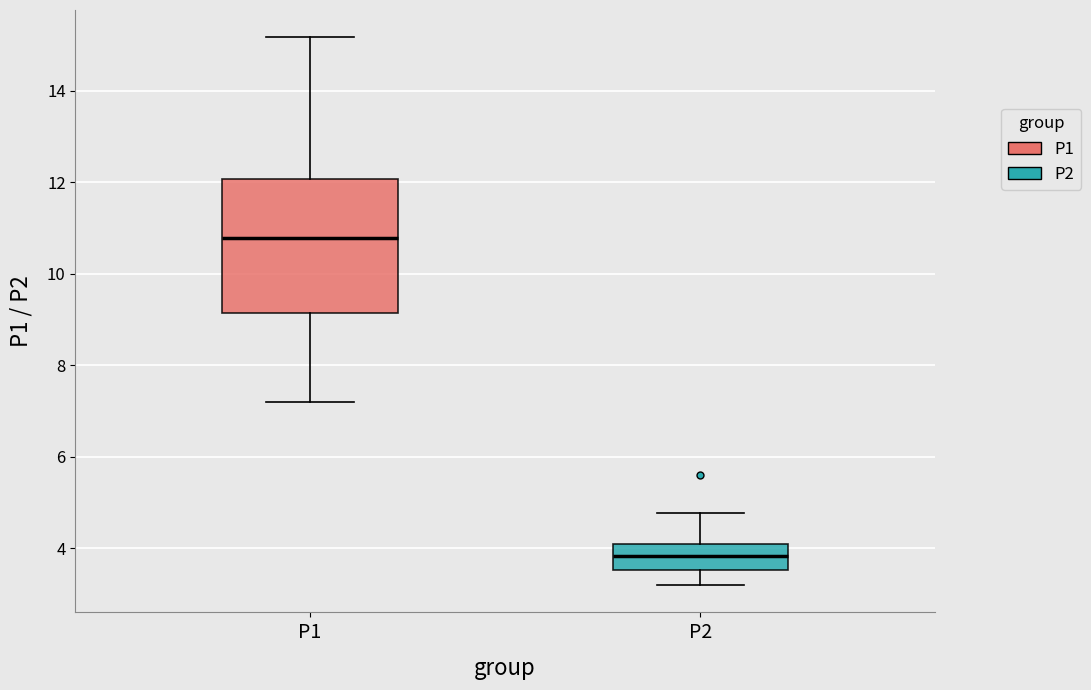

Where is the upper edge of the box for P1 on the y-axis? The values are not printed on the chart, so give them approximately, as read against the axis.

12.0